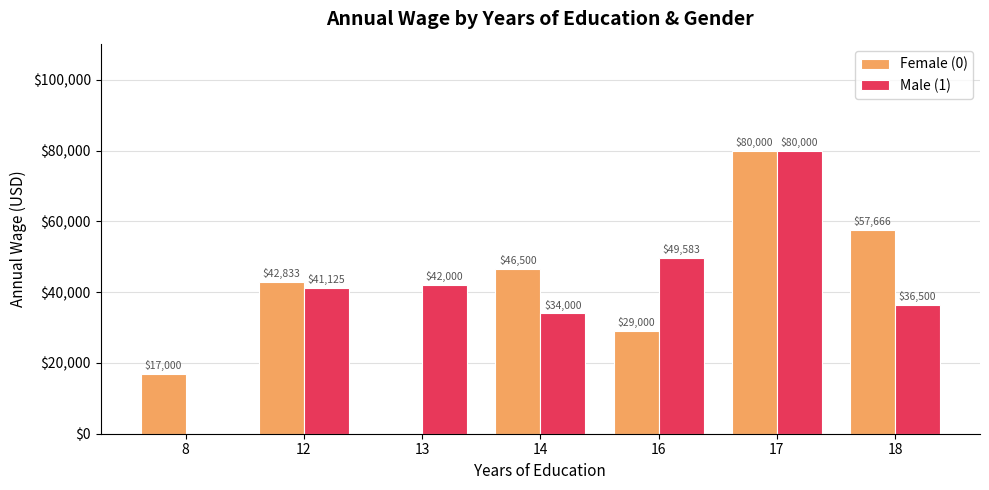

Is it true that Female (0) equals 31854.0 at 18?

False